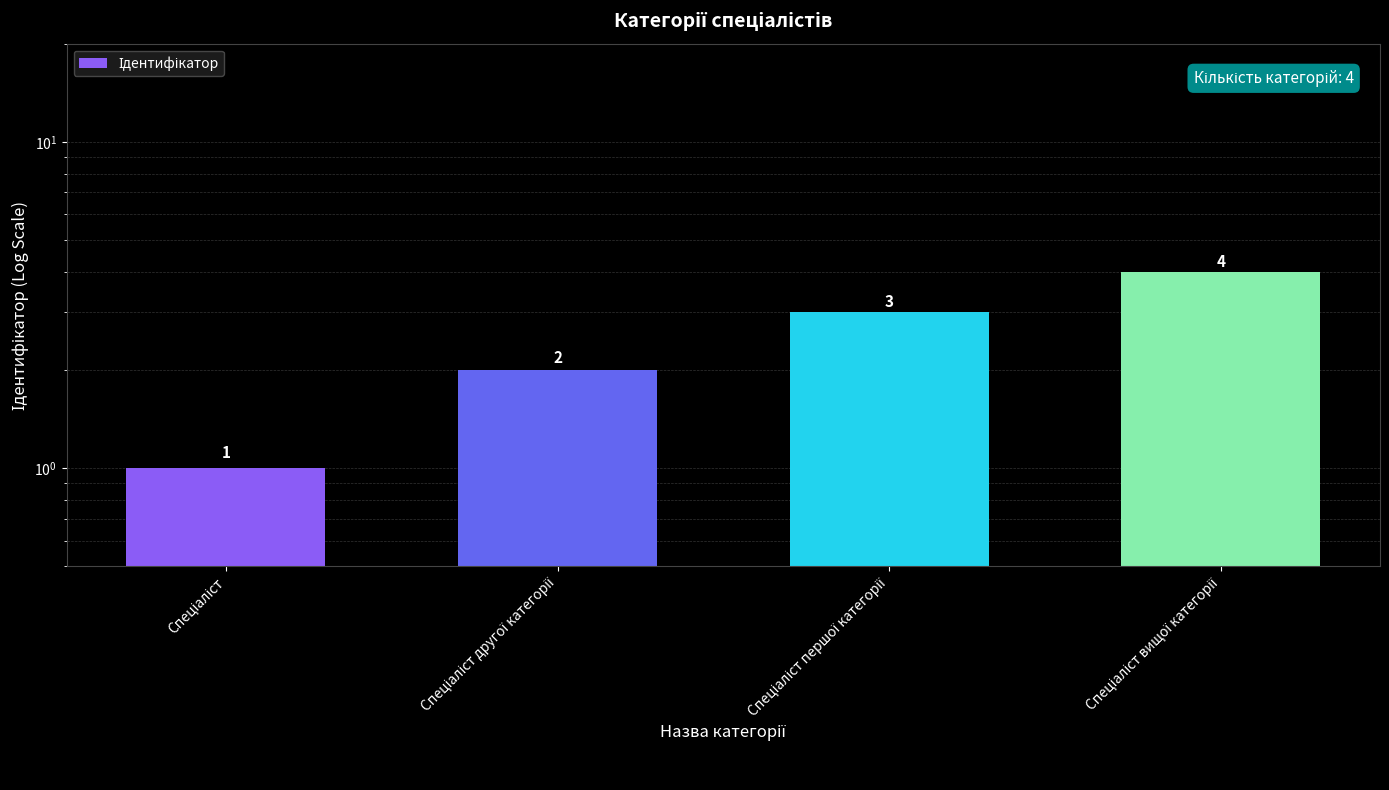

At which category does the chart reach its minimum across all series?

Спеціаліст